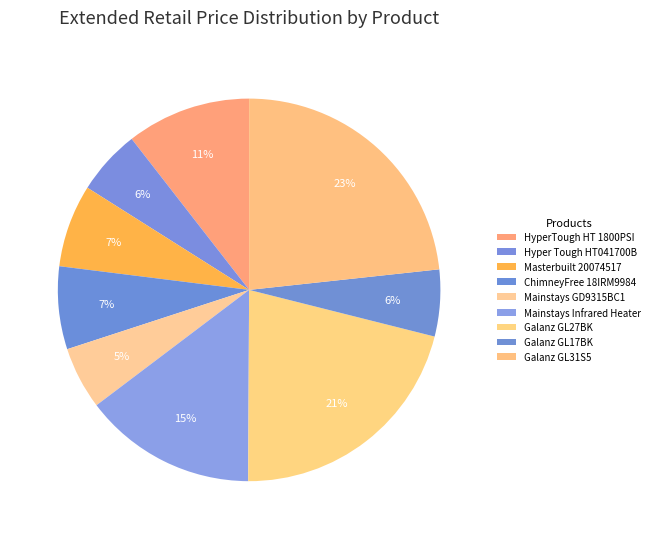

Do Hyper Tough HT041700B and Masterbuilt 20074517 together represent more than half of the pie?

No